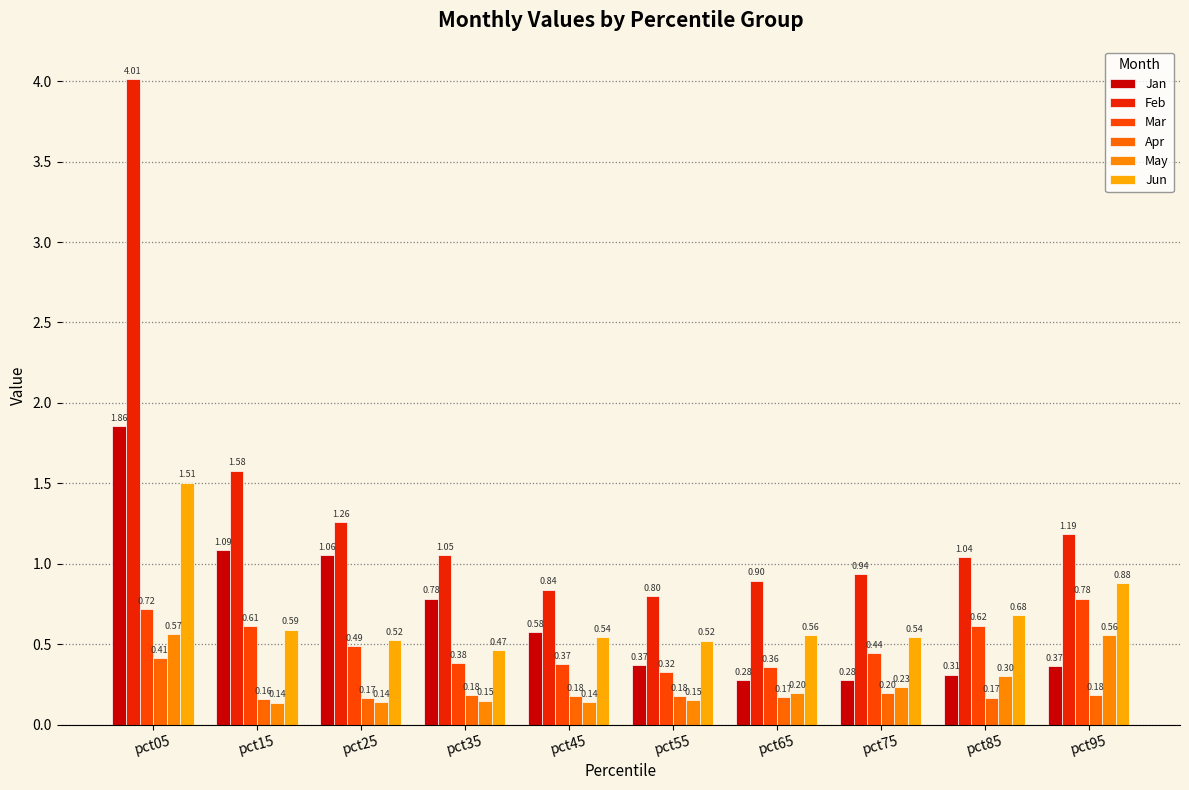

Which has a higher value, pct25 or pct75?

pct25